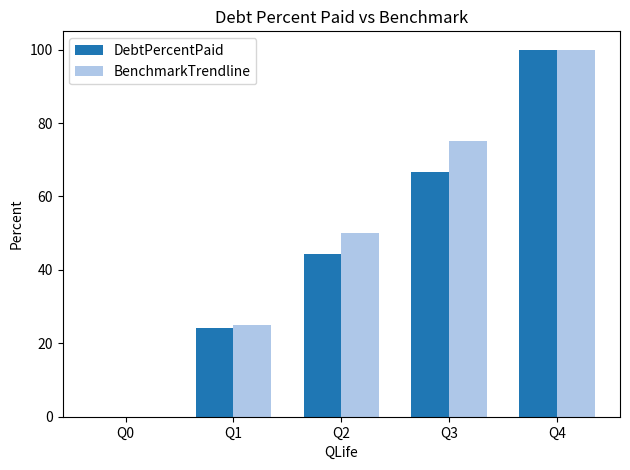

Are the bars grouped side by side (vs. stacked)?

Yes